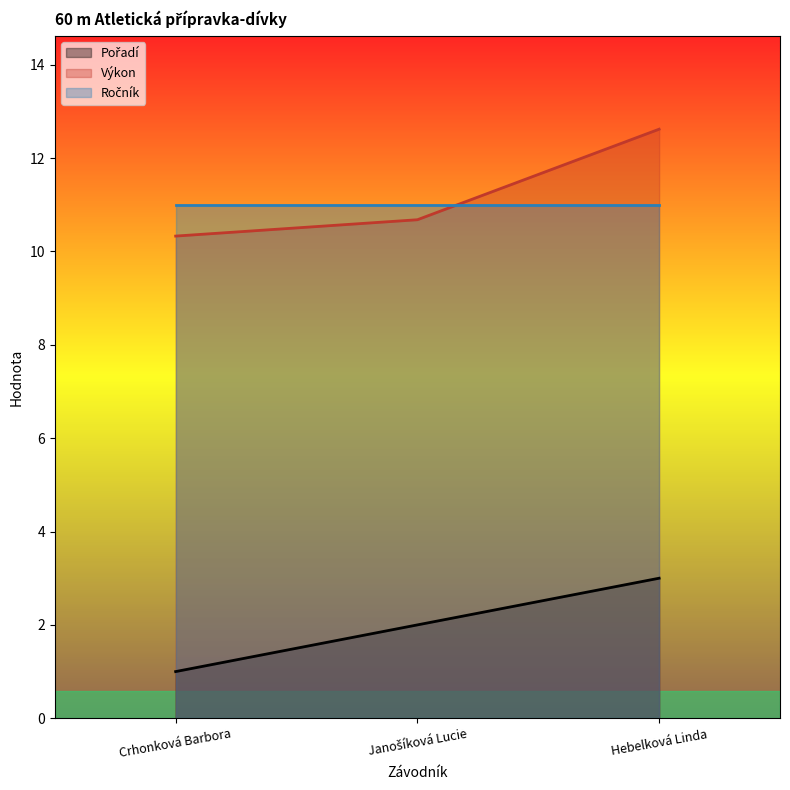

What is the label of the 3rd point from the left?

Hebelková Linda